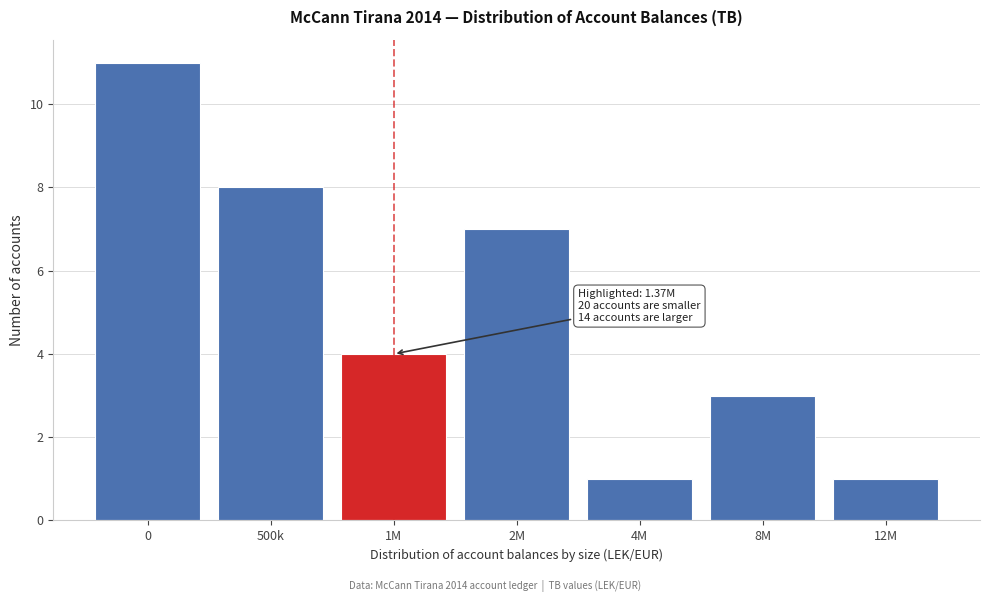

Reading left to right, transcribe all the data shown in this chart.

0=11	500k=8	1M=4	2M=7	4M=1	8M=3	12M=1